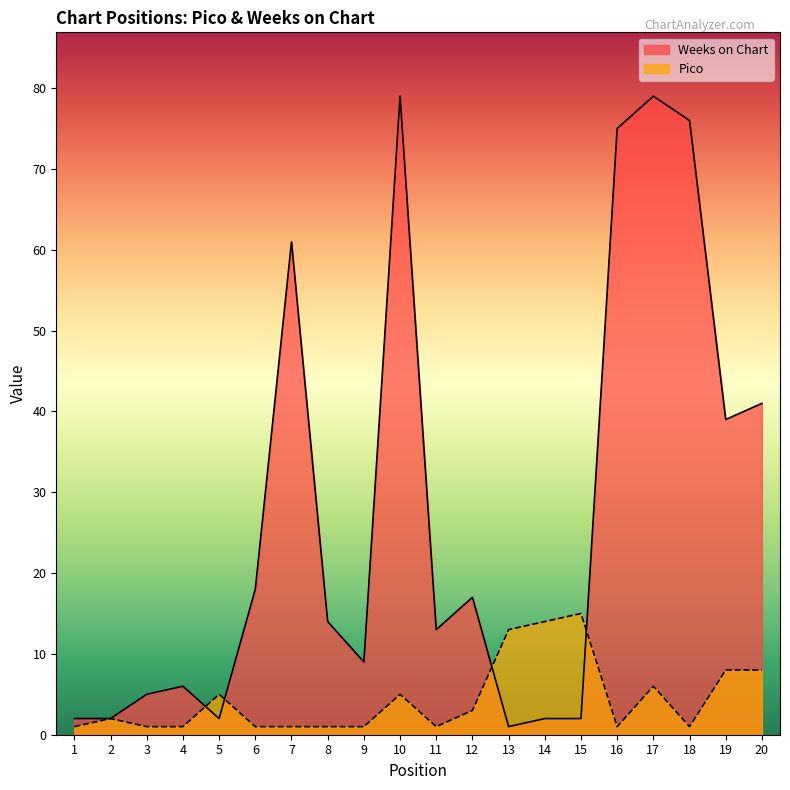

True or false: Pico has more than 1 points higher than both neighbors.

True